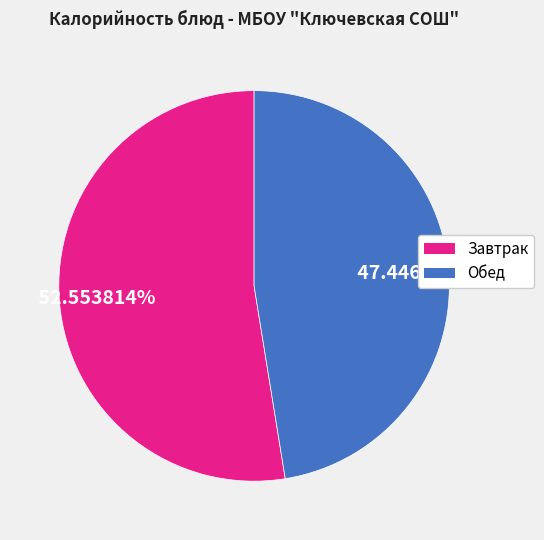

Is there any slice that represents more than half of the pie?

Yes